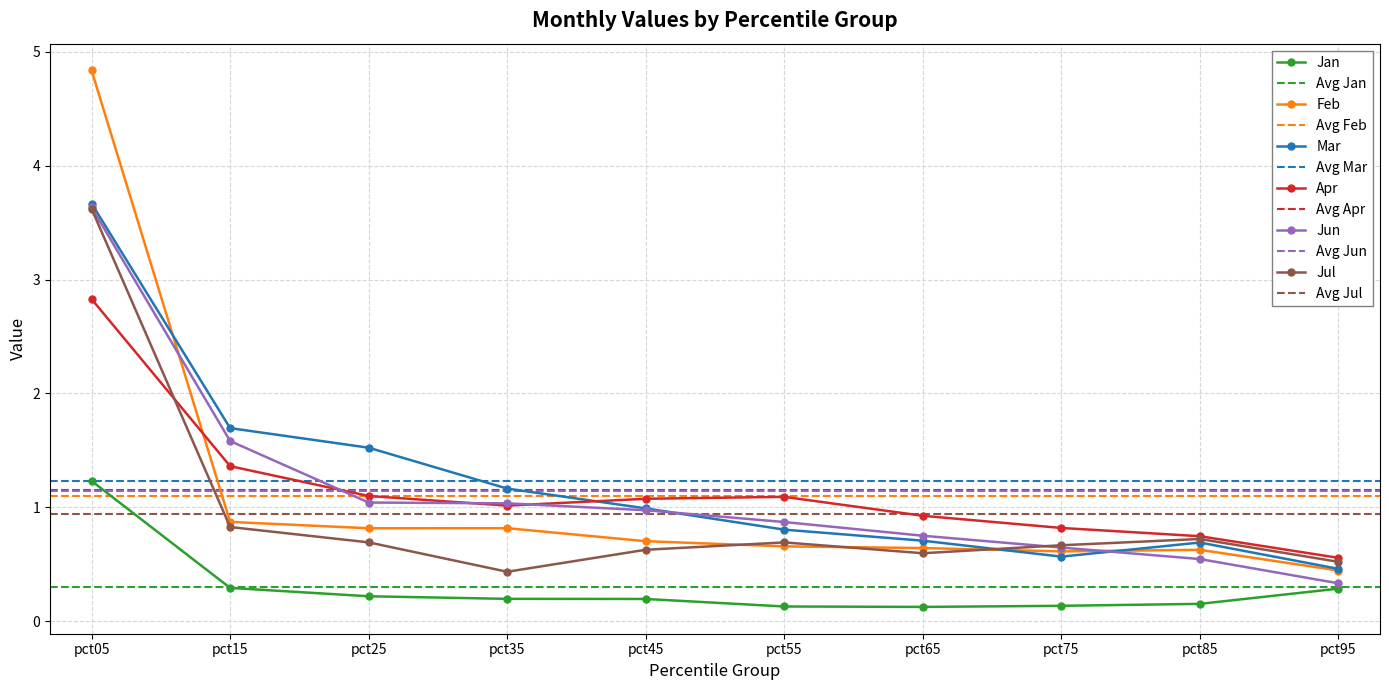

What is the sum of the Feb values at pct55 and pct75?

1.3